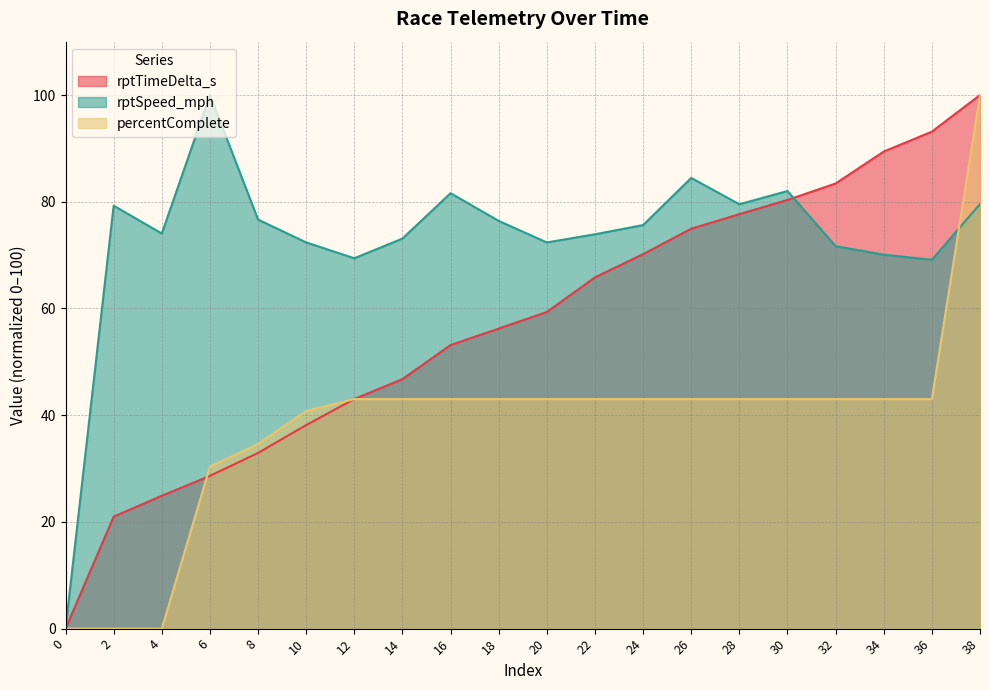

True or false: percentComplete and rptTimeDelta_s cross at least once.

True